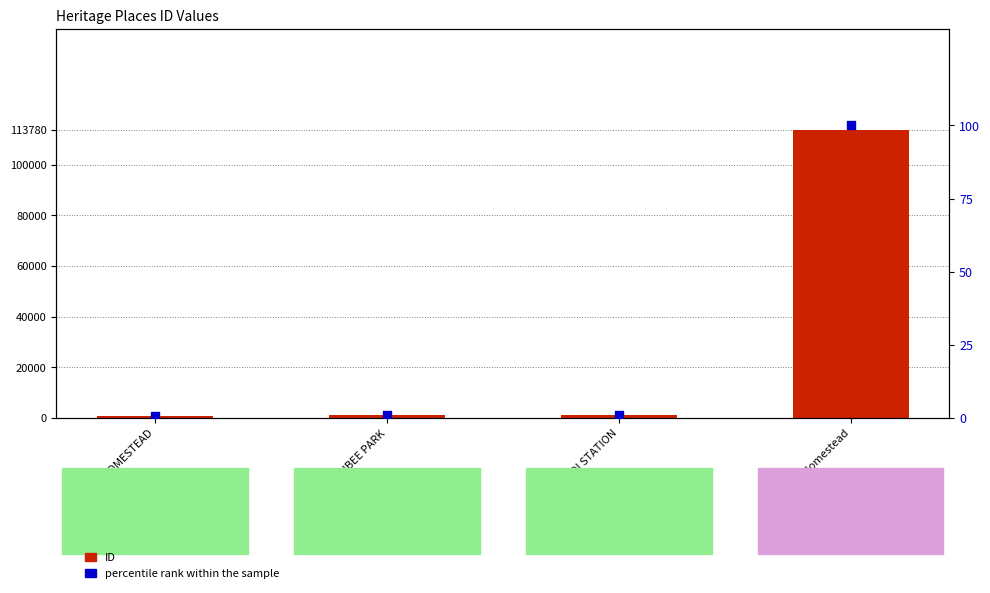

Which series reaches the maximum Y coordinate?

ID